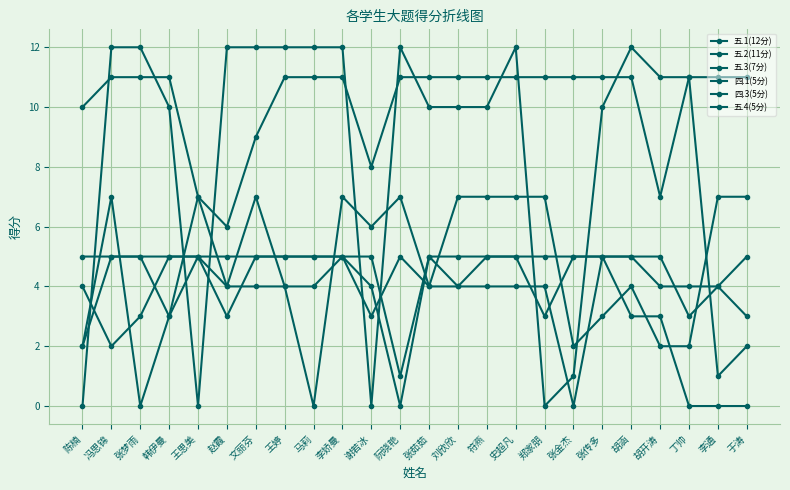

How many values in the 五.1(12分) series are below 11?

12